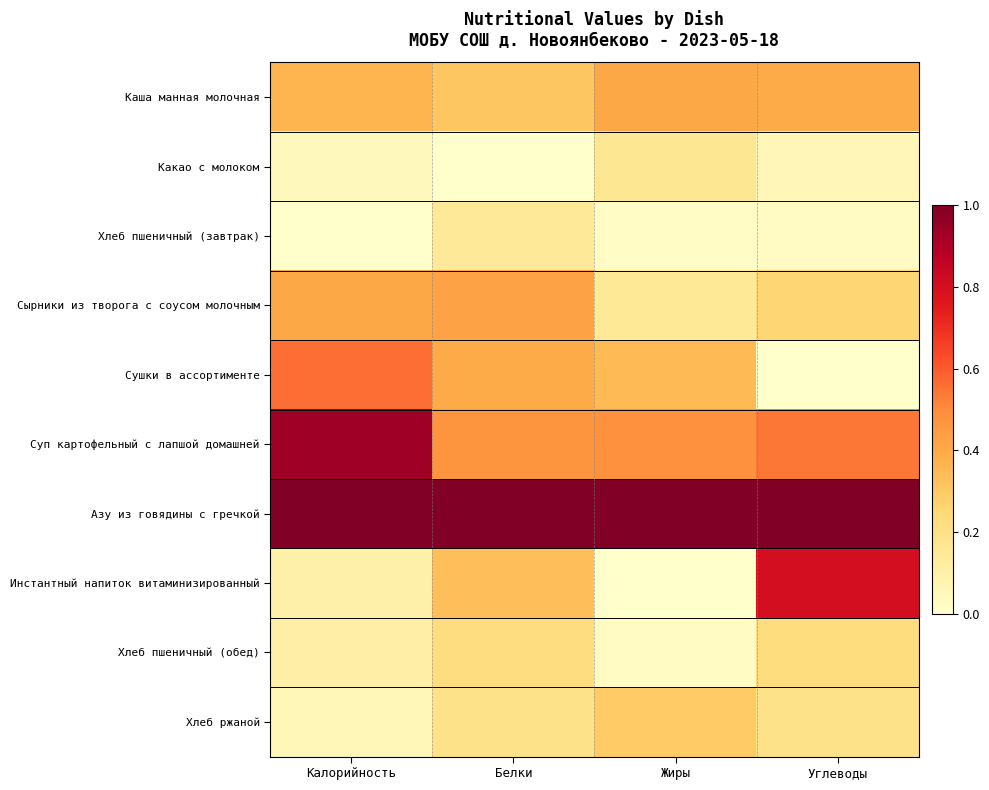

At Углеводы, list the series in order from smallest to largest.

Сушки в ассортименте, Хлеб пшеничный (завтрак), Какао с молоком, Хлеб ржаной, Хлеб пшеничный (обед), Сырники из творога с соусом молочным, Каша манная молочная, Суп картофельный с лапшой домашней, Инстантный напиток витаминизированный, Азу из говядины с гречкой